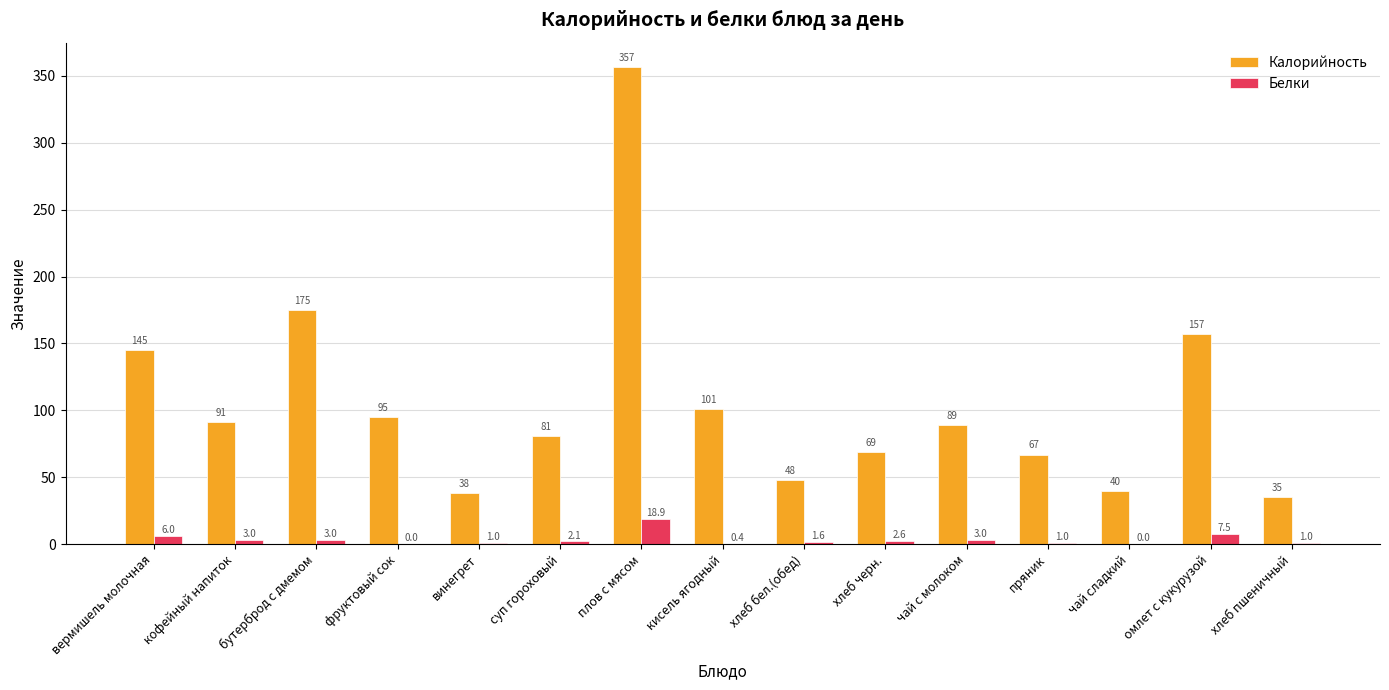

At which category is the sum across all series the highest?

плов с мясом